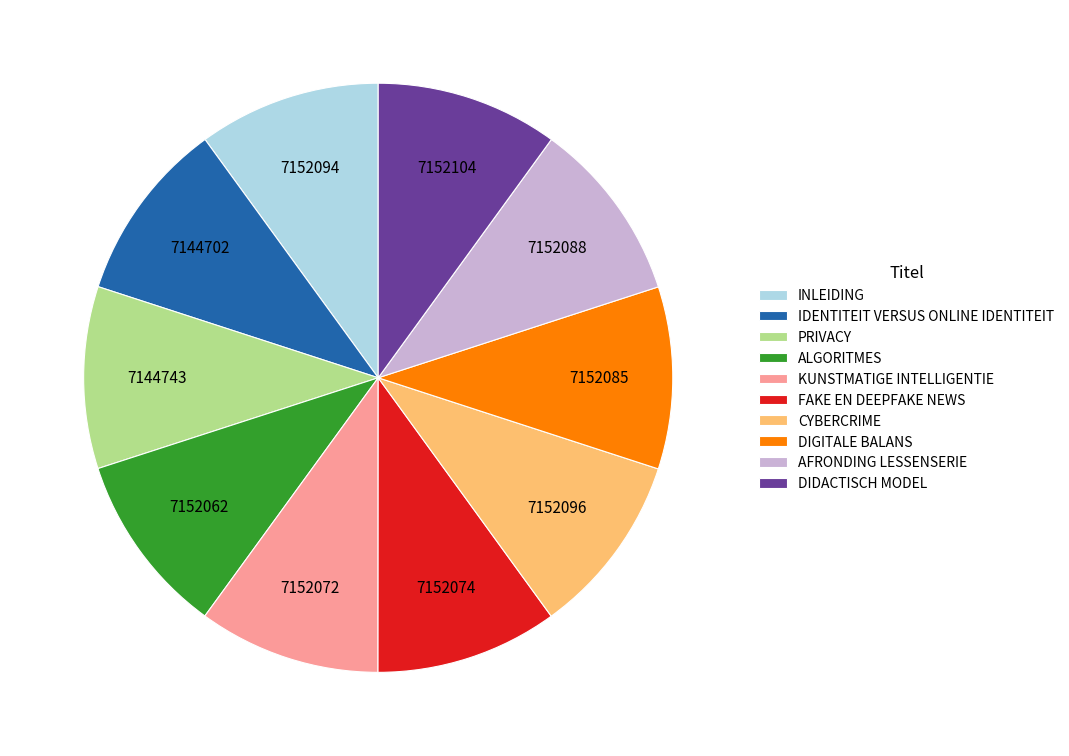

Does any single category account for the majority?

No